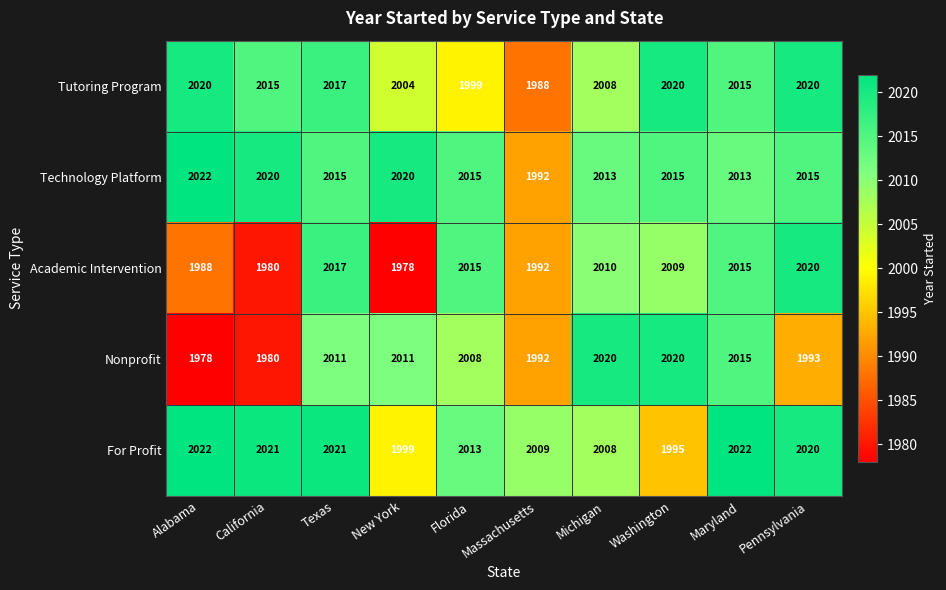

What is the lowest value of the Tutoring Program series?

1988